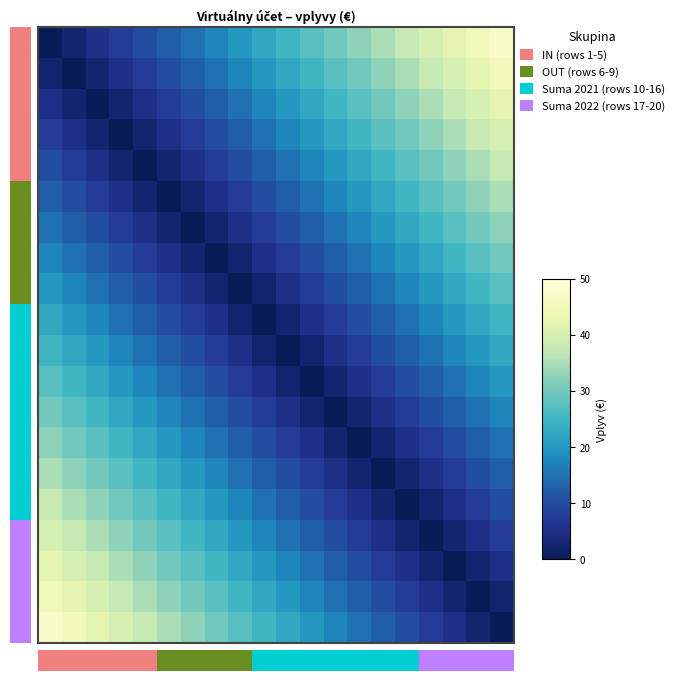

What is the maximum value shown in the chart?

47.5